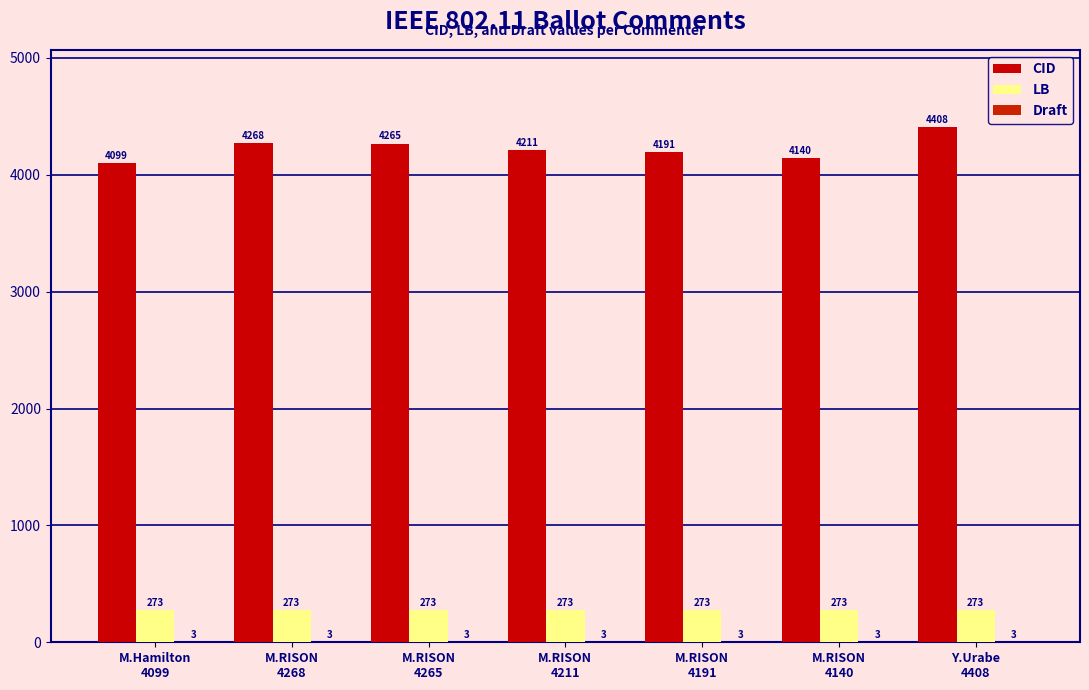

Does the chart contain stacked bars?

No